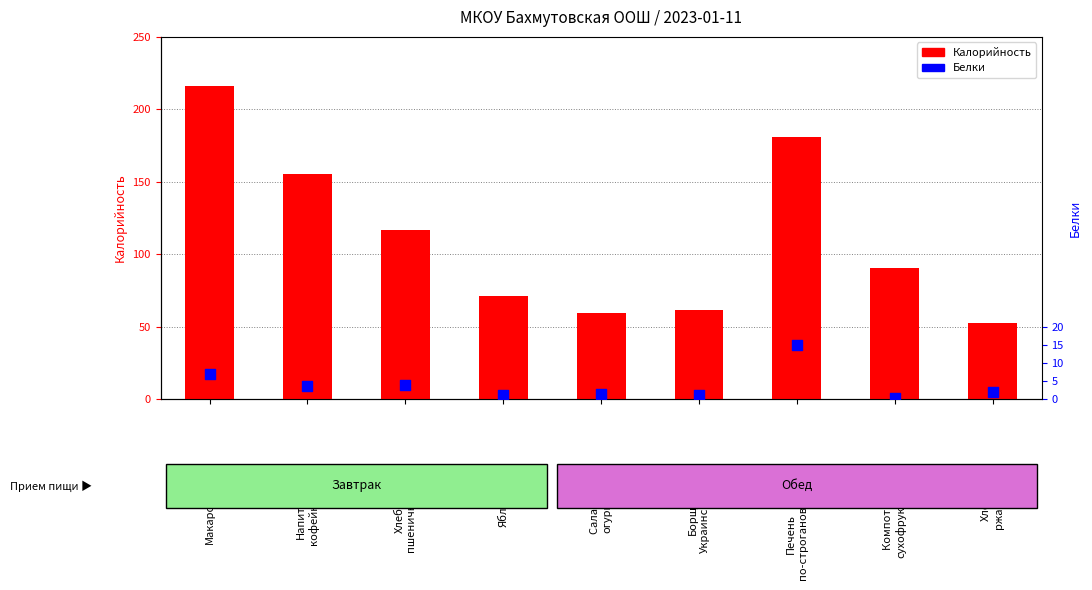

Which series contains the lowest Y value?

Белки